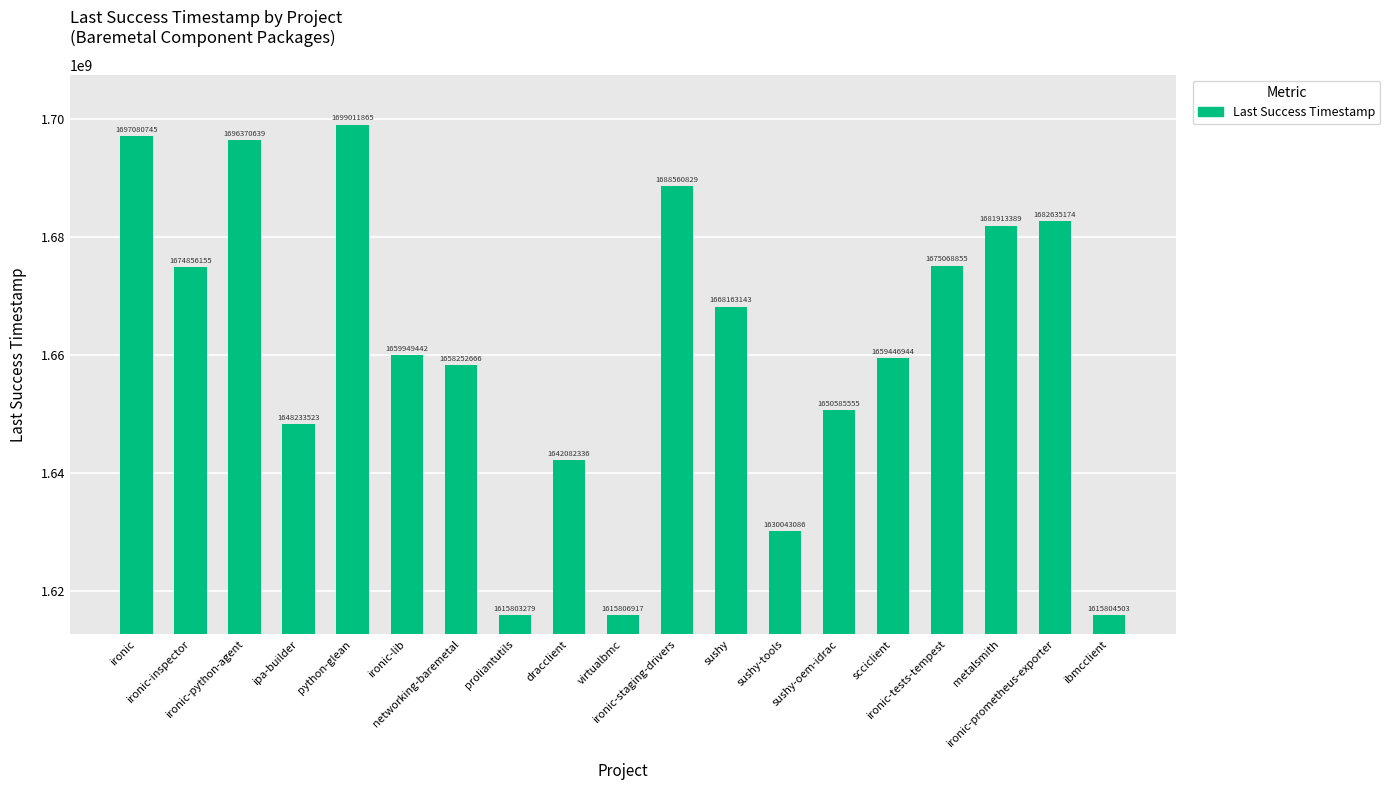

Which label corresponds to the largest value in the chart?

python-glean